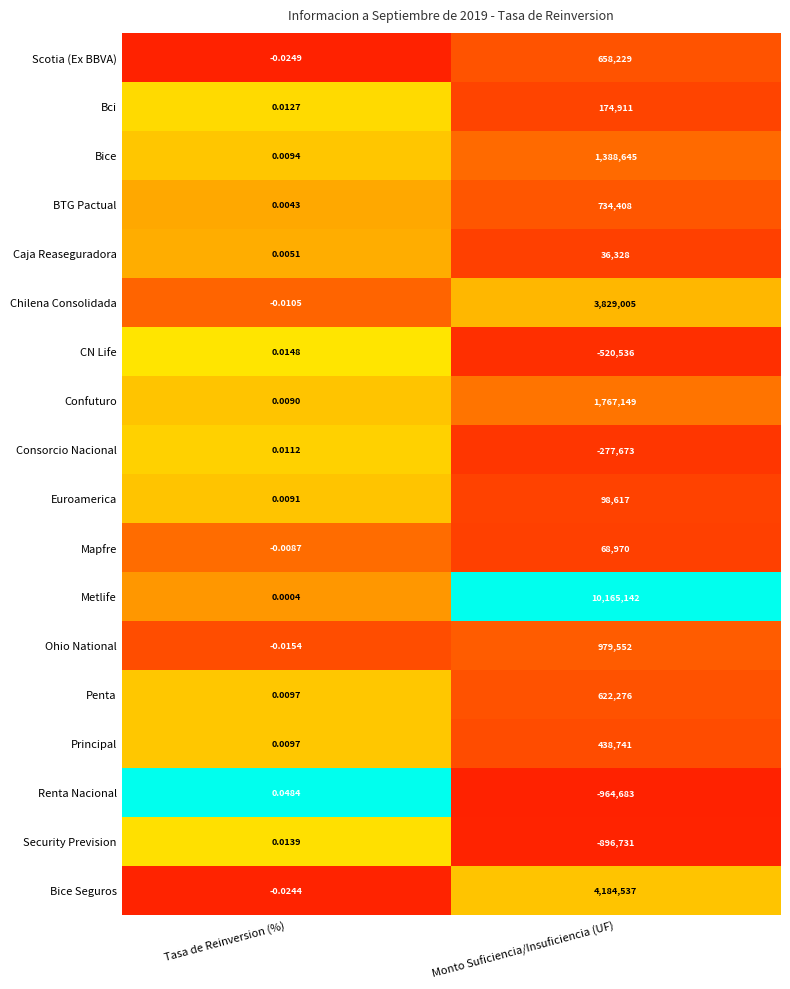

Which category has the highest value in the Ohio National series?

Monto Suficiencia/Insuficiencia (UF)